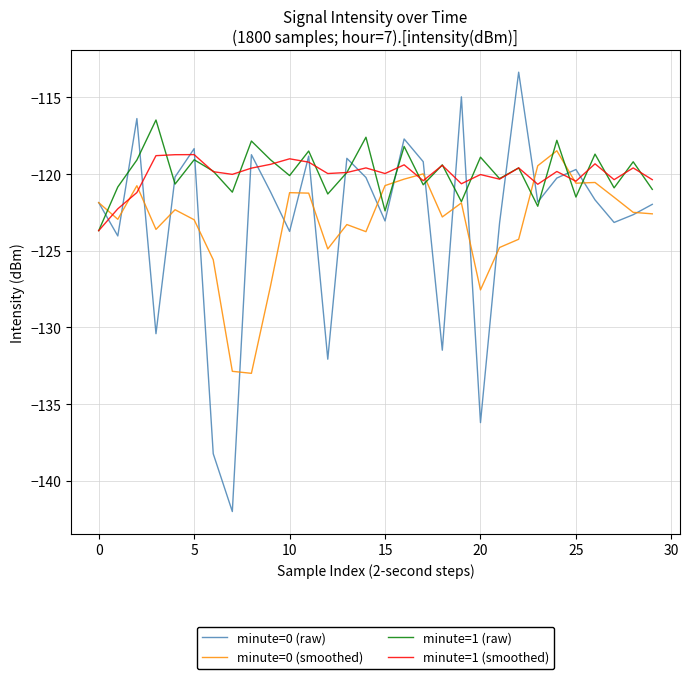

What is the sum of all minute=0 (raw) values?

-3695.6